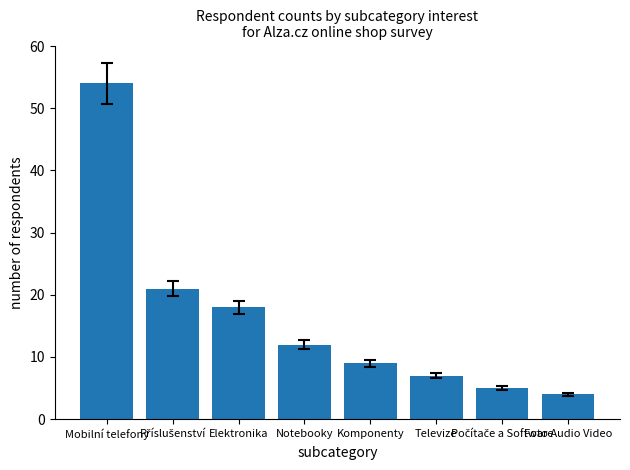

What is the average value?

16